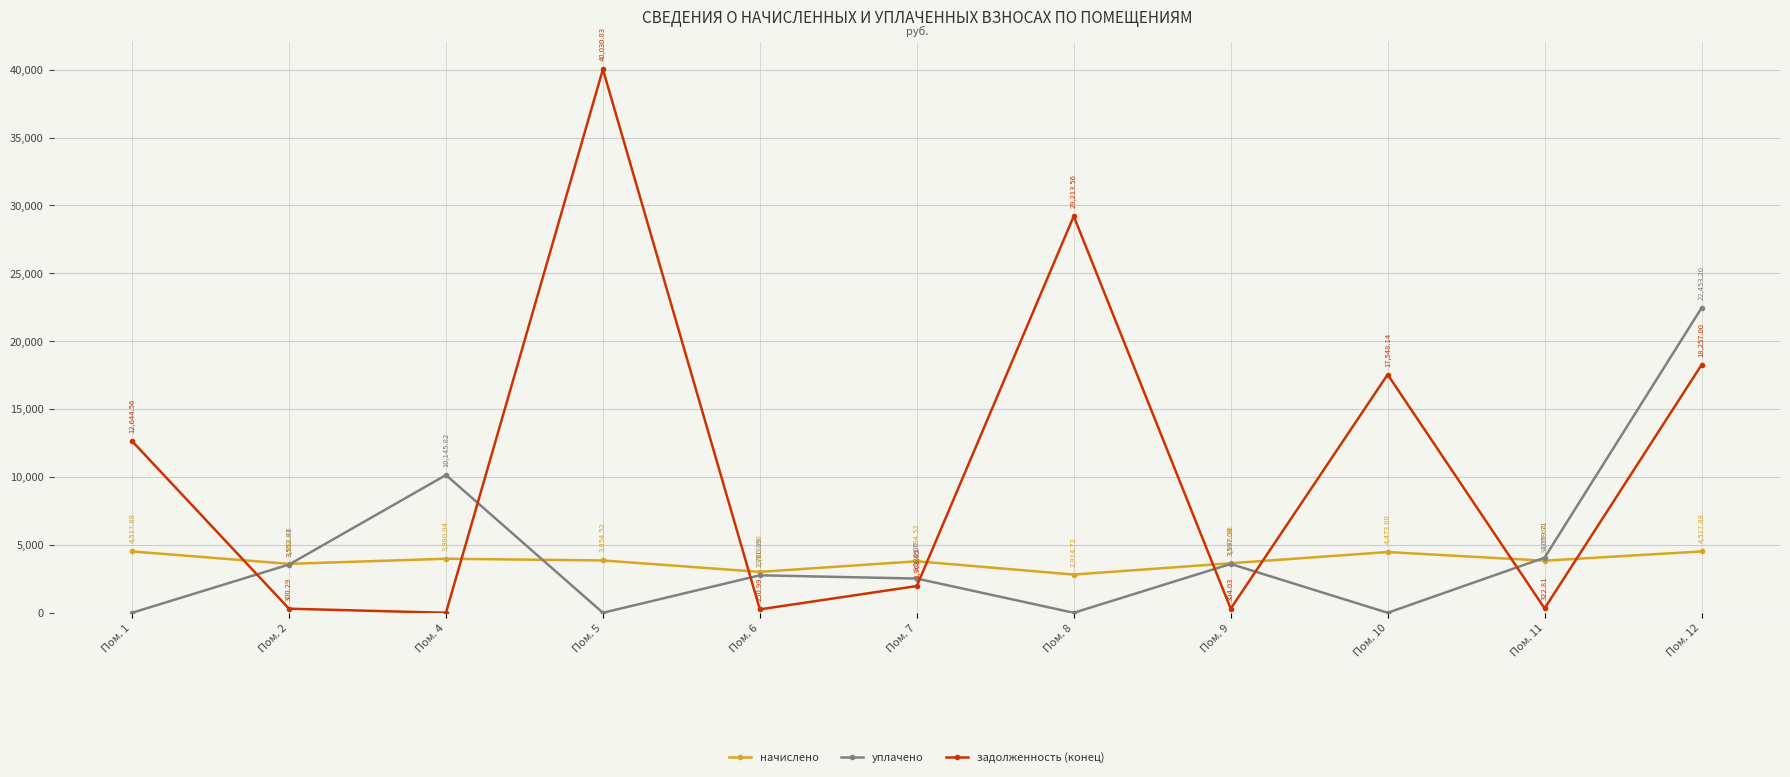

Which series has the widest spread of values?

задолженность (конец)